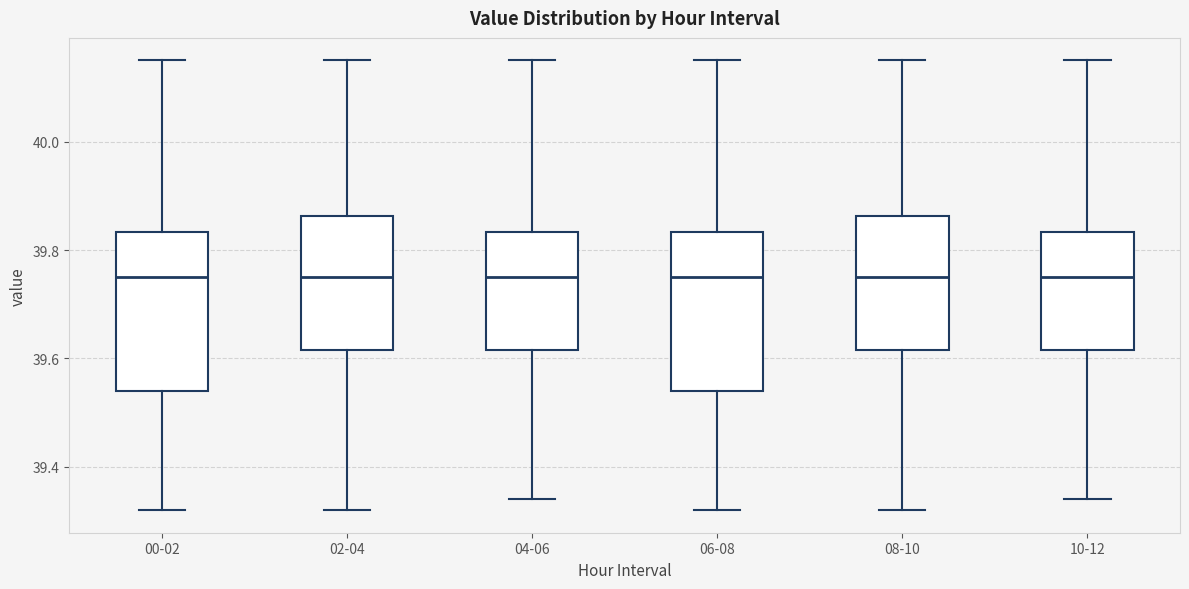

Reading left to right, transcribe this box plot: for each box, give where its median line is, the range the box spans, and where its two whiskers end, as read against the y-axis. The values are not printed on the chart, so give them approximately, as read against the axis.

00-02: median 39.76, box 39.54 to 39.84, whiskers 39.32 to 40.16
02-04: median 39.76, box 39.62 to 39.86, whiskers 39.32 to 40.16
04-06: median 39.76, box 39.62 to 39.84, whiskers 39.34 to 40.16
06-08: median 39.76, box 39.54 to 39.84, whiskers 39.32 to 40.16
08-10: median 39.76, box 39.62 to 39.86, whiskers 39.32 to 40.16
10-12: median 39.76, box 39.62 to 39.84, whiskers 39.34 to 40.16